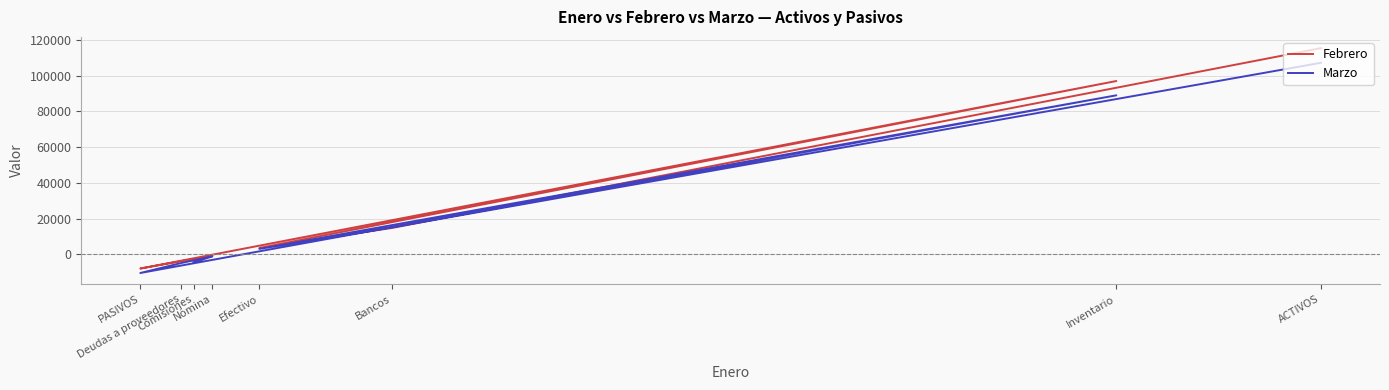

How many values in the Febrero series are below 3600?

4